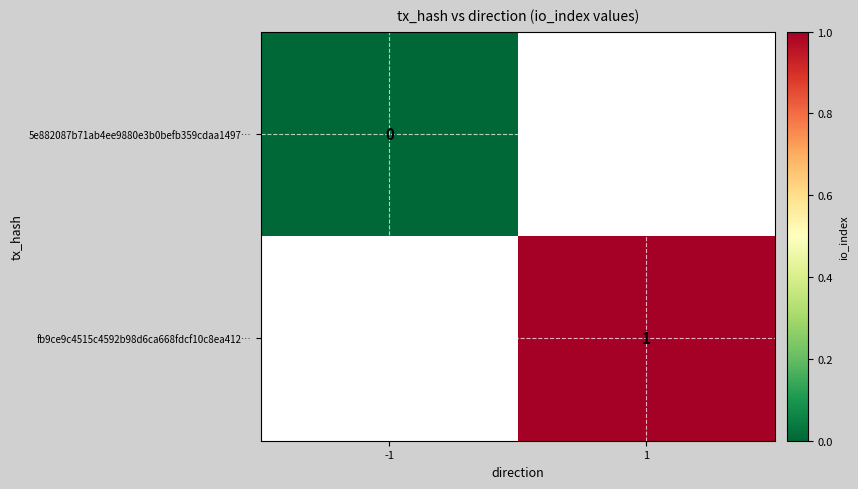

The fb9ce9c4515c4592b98d6ca668fdcf10c8ea412… series shows 2 at 1. True or false?

False